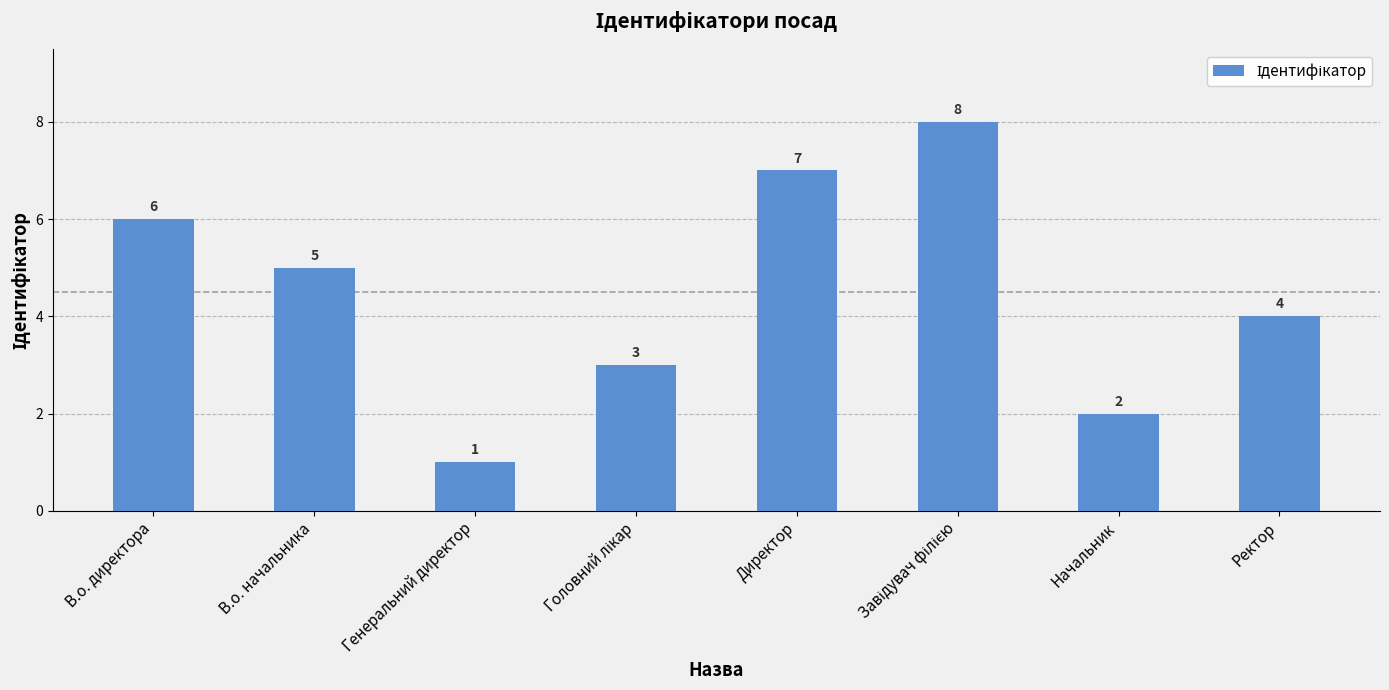

What is the minimum value shown in the chart?

1